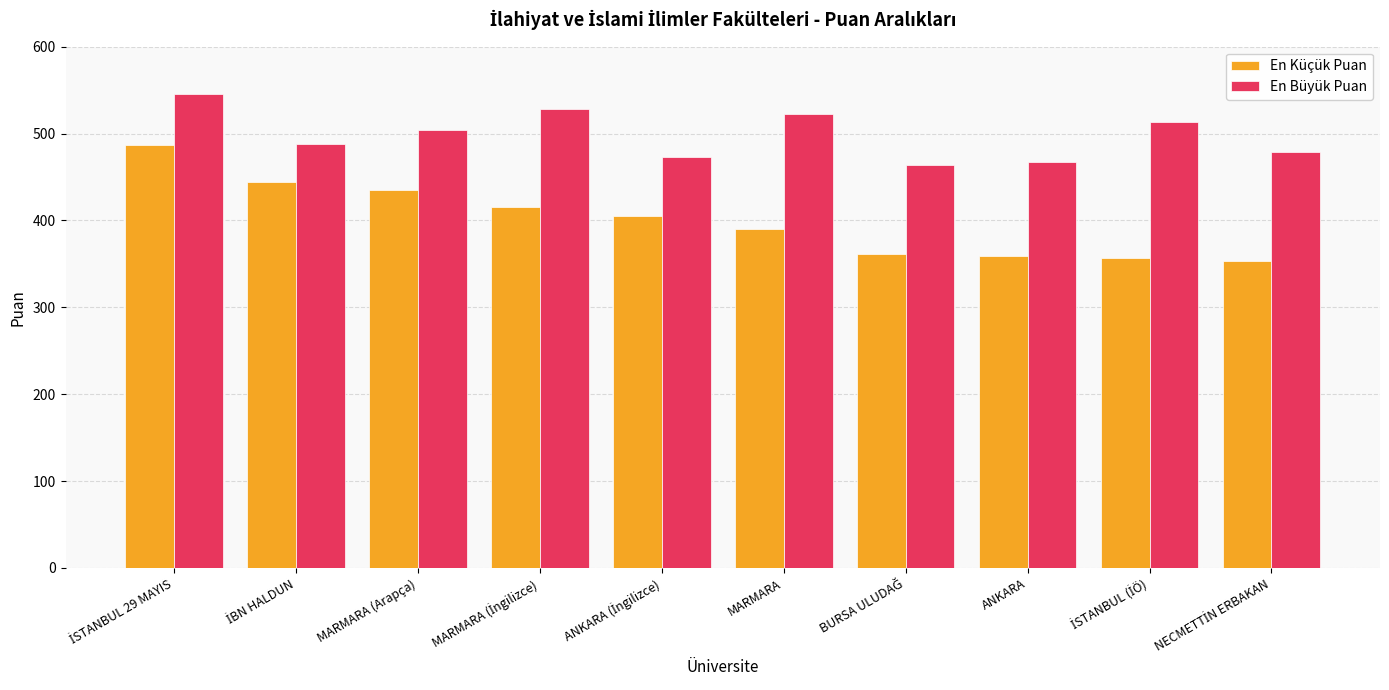

Which series has the largest total across all categories?

En Büyük Puan